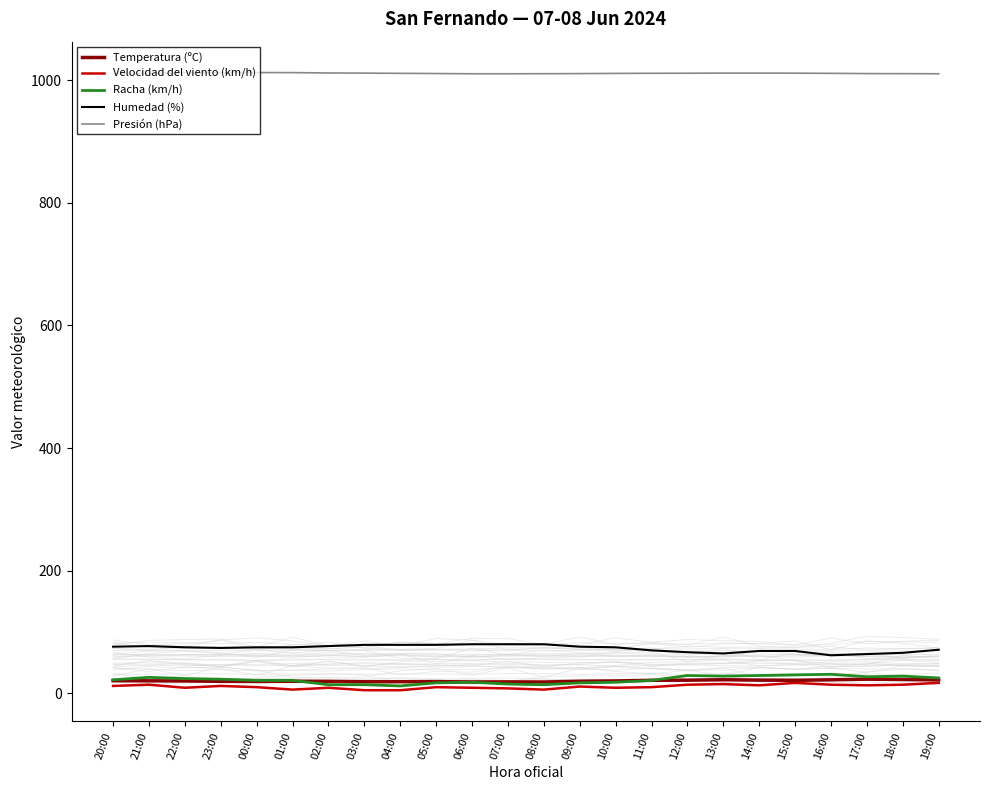

At which label is Temperatura (ºC) closest to 20?

22:00